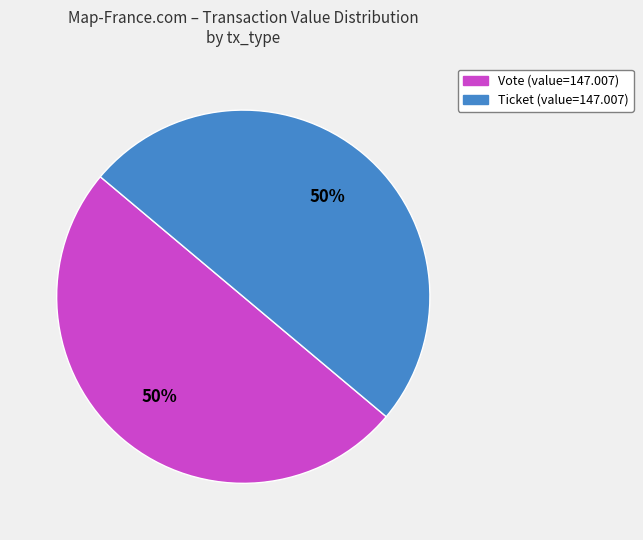

Which slice is the smallest?

Ticket (io_index=0)